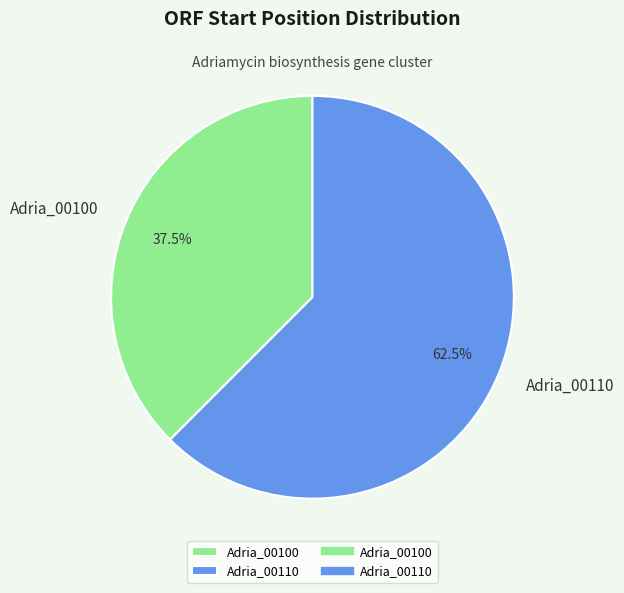

Which slice represents more than half of the pie?

Adria_00110